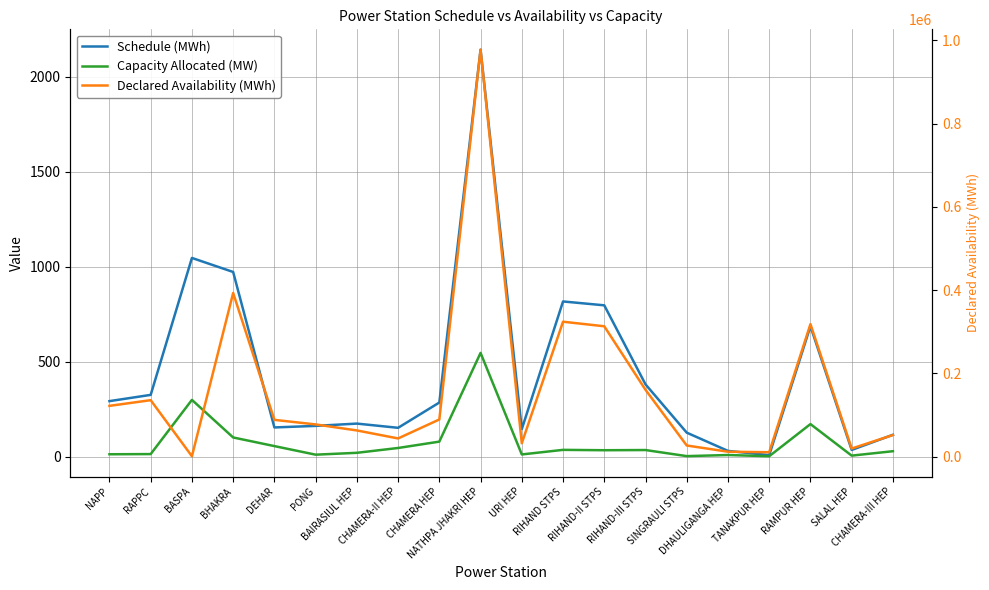

At which category is the sum across all series the highest?

NATHPA JHAKRI HEP